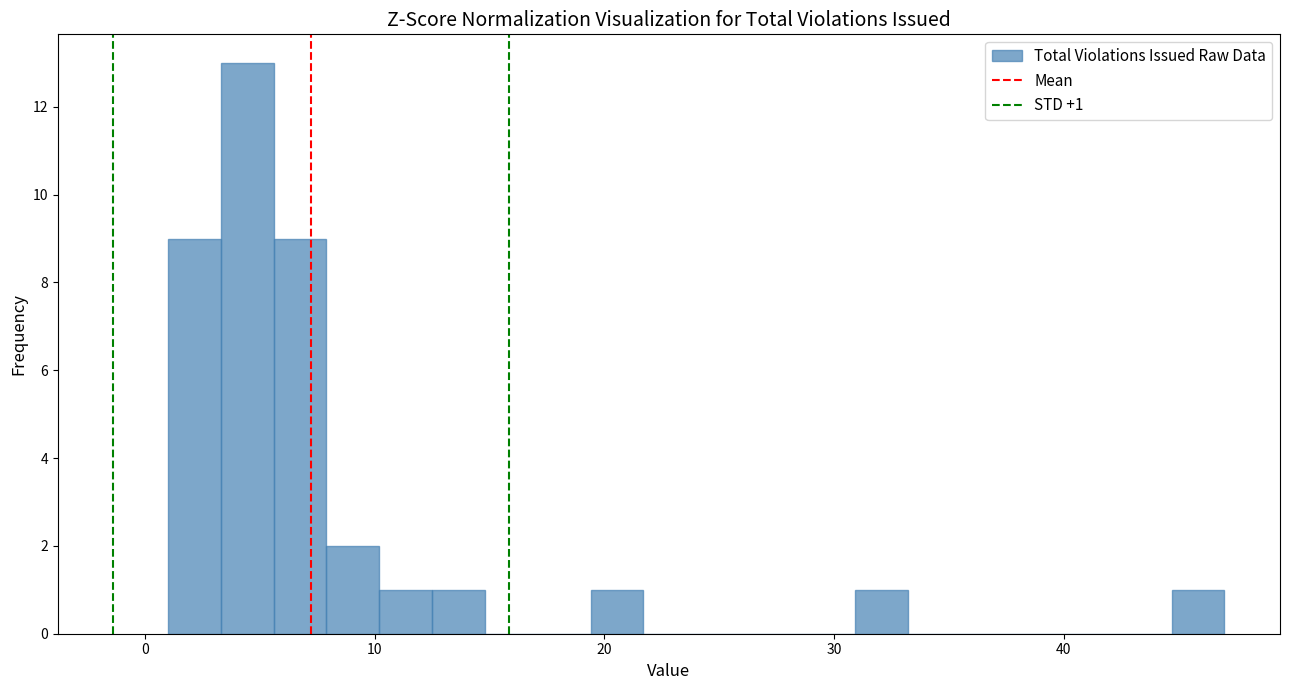

Read against the x-axis, roughly where is the centre of the tallest bar?

4